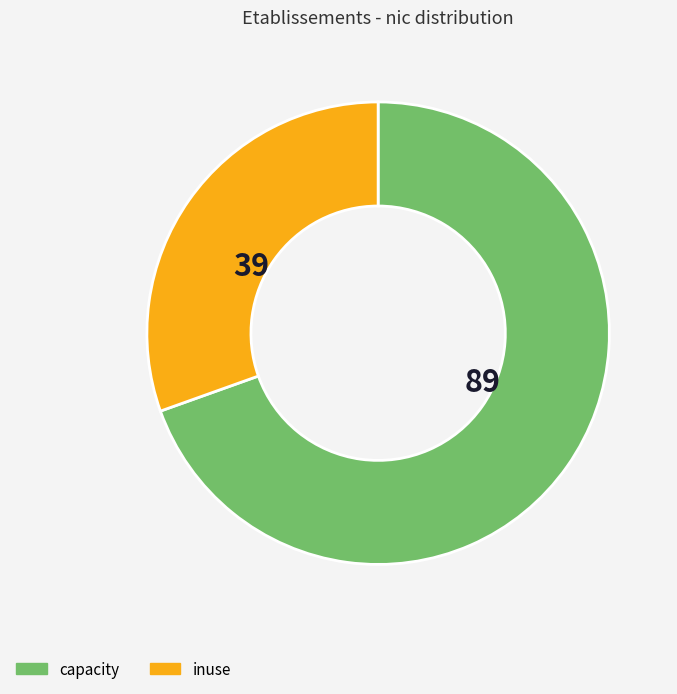

Does any single category account for the majority?

Yes